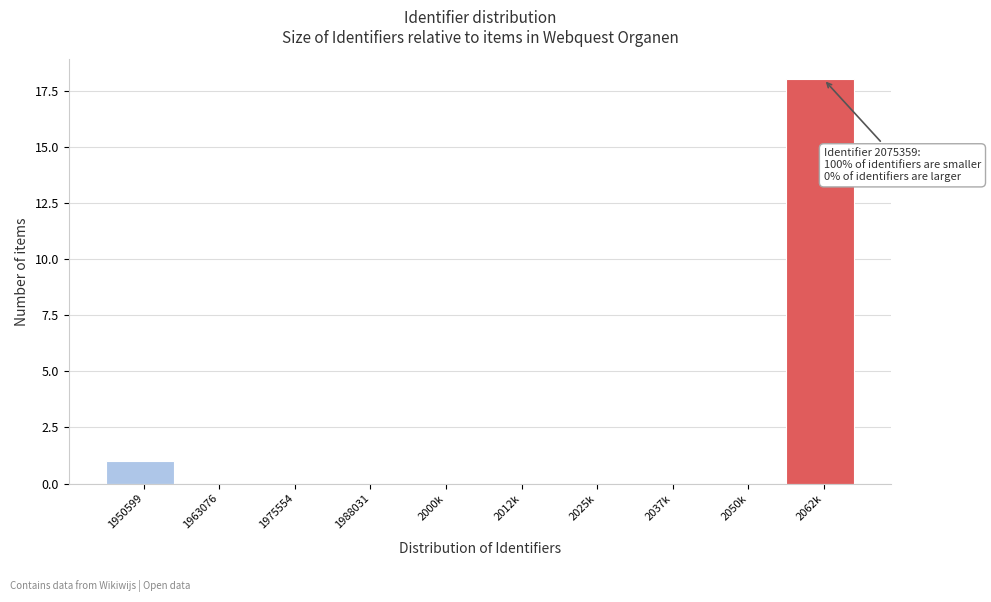

Reading left to right, what are all the values shown in this chart?

1950599=1	1963076=0	1975554=0	1988031=0	2000k=0	2012k=0	2025k=0	2037k=0	2050k=0	2062k=18